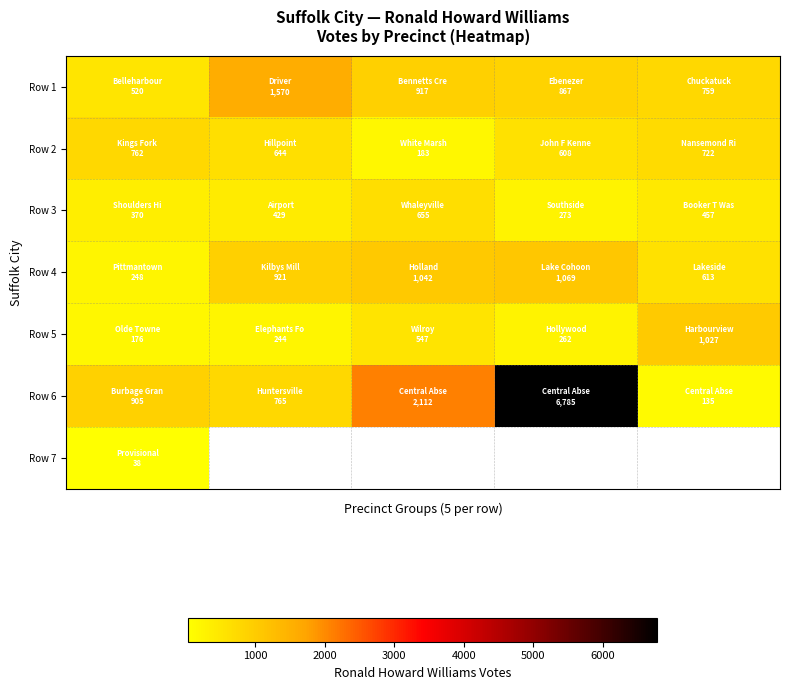

How many data points in Row 2 are above 644?

2